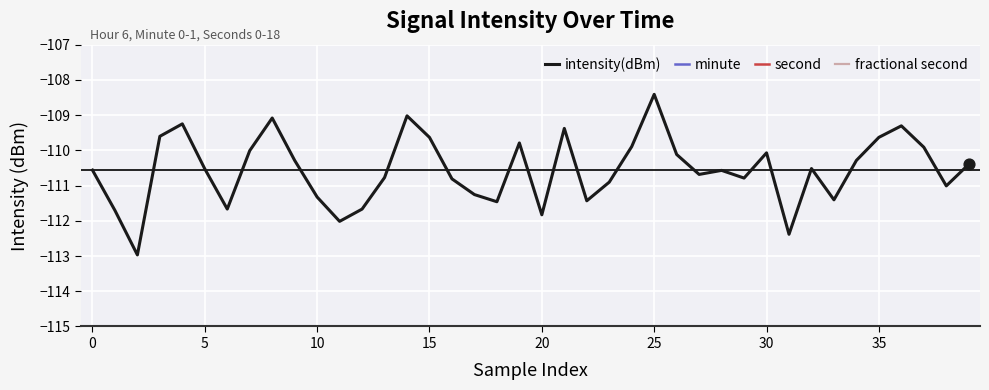

The value of intensity(dBm) at 15 is -59.6. True or false?

False